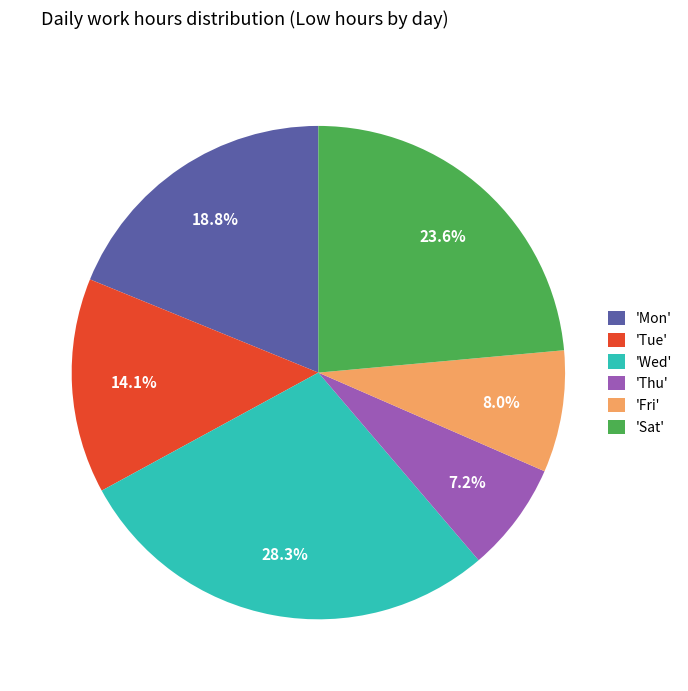

Rank the categories by value from highest to lowest.

'Wed', 'Sat', 'Mon', 'Tue', 'Fri', 'Thu'